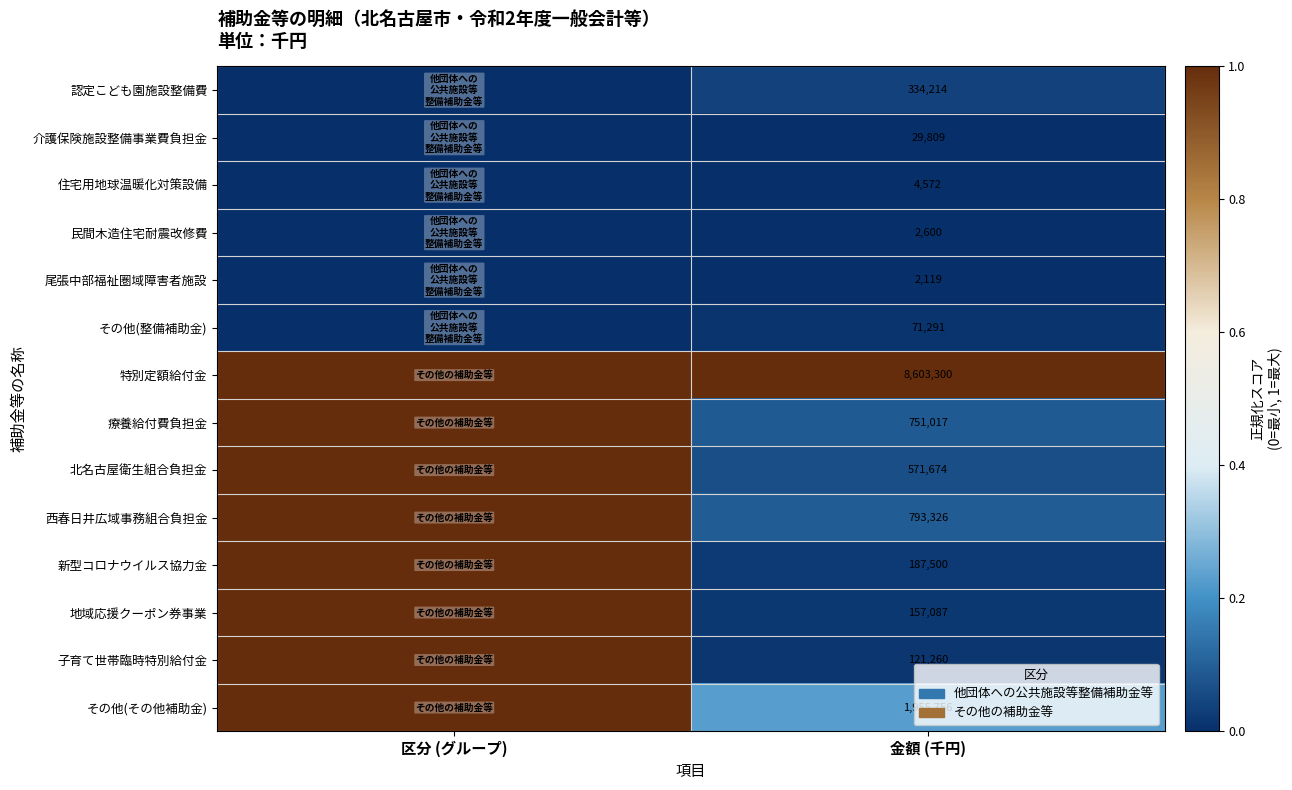

What is the total value across all series at 金額 (千円)?

13585525.0